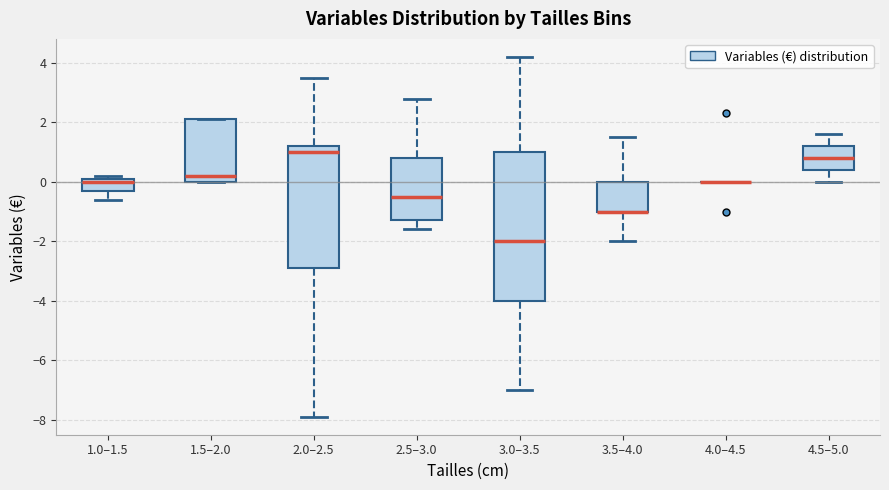

Reading left to right, transcribe this box plot: for each box, give where its median line is, the range the box spans, and where its two whiskers end, as read against the y-axis. The values are not printed on the chart, so give them approximately, as read against the axis.

1.0–1.5: median 0.0, box -0.2 to 0.2, whiskers -0.6 to 0.2 (just above the box's upper edge)
1.5–2.0: median 0.2, box 0.0 to 2.2, whiskers 0.0 to 2.2
2.0–2.5: median 1.0, box -2.8 to 1.2, whiskers -7.8 to 3.6
2.5–3.0: median -0.4, box -1.2 to 0.8, whiskers -1.6 to 2.8
3.0–3.5: median -2.0, box -4.0 to 1.0, whiskers -7.0 to 4.2
3.5–4.0: median -1.0 (drawn on the box's lower edge), box -1.0 to 0.0, whiskers -2.0 to 1.6
4.0–4.5: box collapsed to a line at 0.0, whiskers 0.0 to 0.0
4.5–5.0: median 0.8, box 0.4 to 1.2, whiskers 0.0 to 1.6